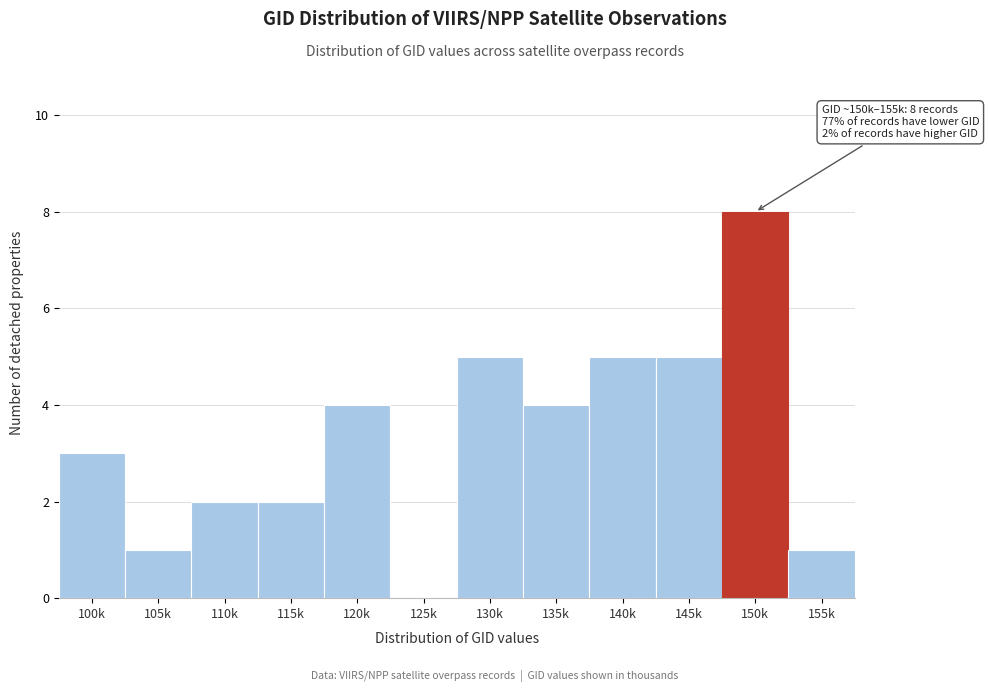

Reading left to right, extract all data points from this chart.

100k=3	105k=1	110k=2	115k=2	120k=4	125k=0	130k=5	135k=4	140k=5	145k=5	150k=8	155k=1